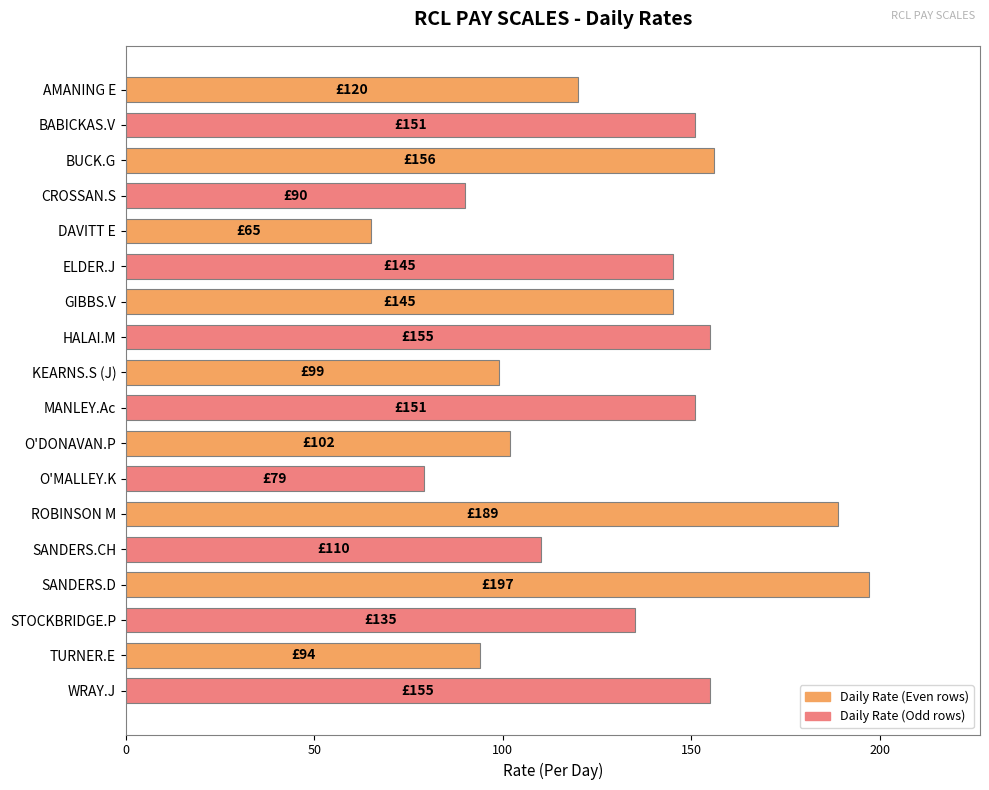

What is the sum of the values at WRAY.J and BABICKAS.V?

306